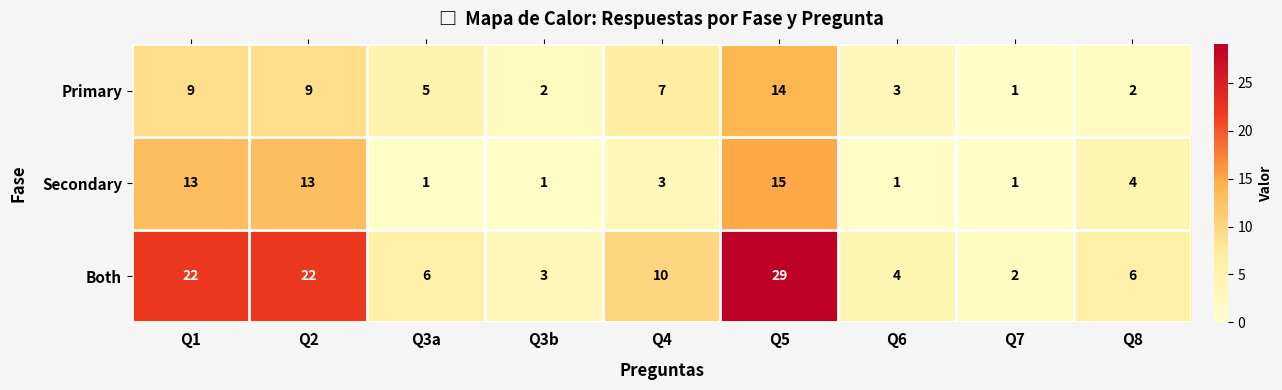

Rank the series by their maximum value, from highest to lowest.

Both, Secondary, Primary